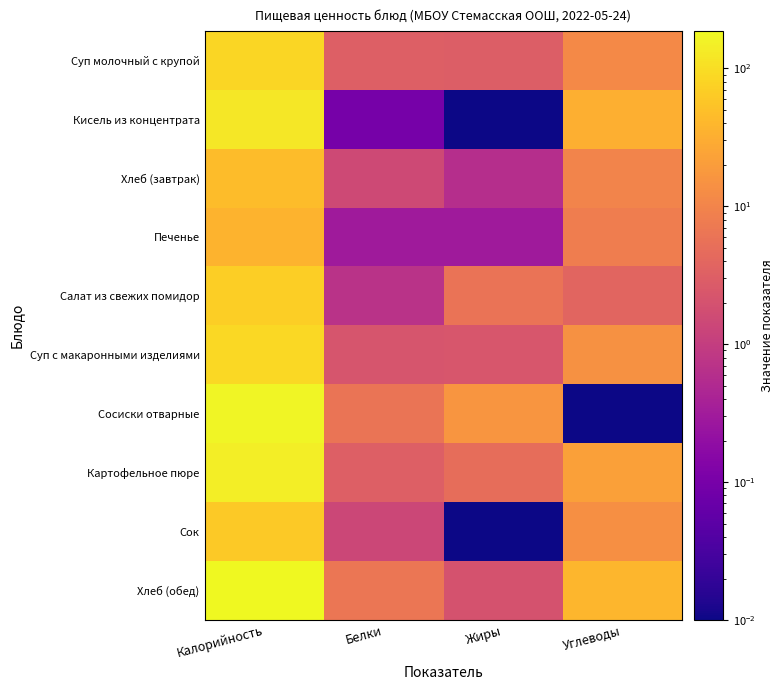

How many series are shown in this chart?

10